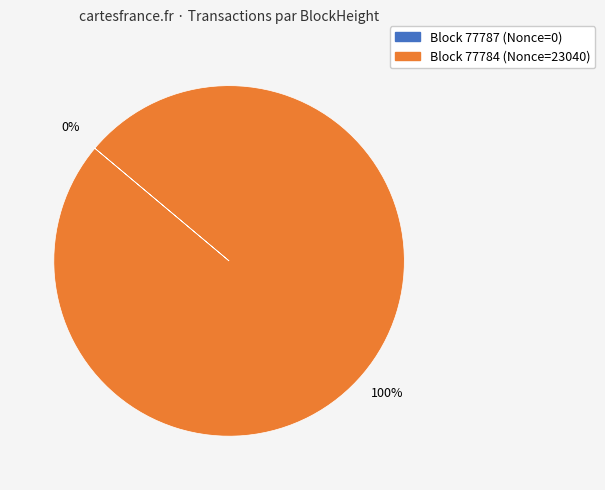

Between 77784 and 77787, which is larger?

77784